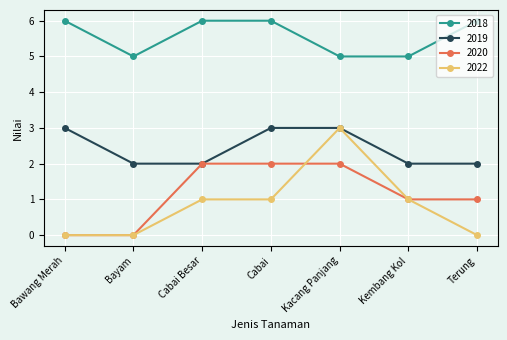

The value of 2019 at Terung is 2. True or false?

True